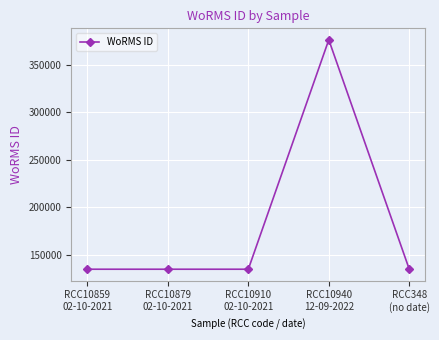

What is the average value?

182892